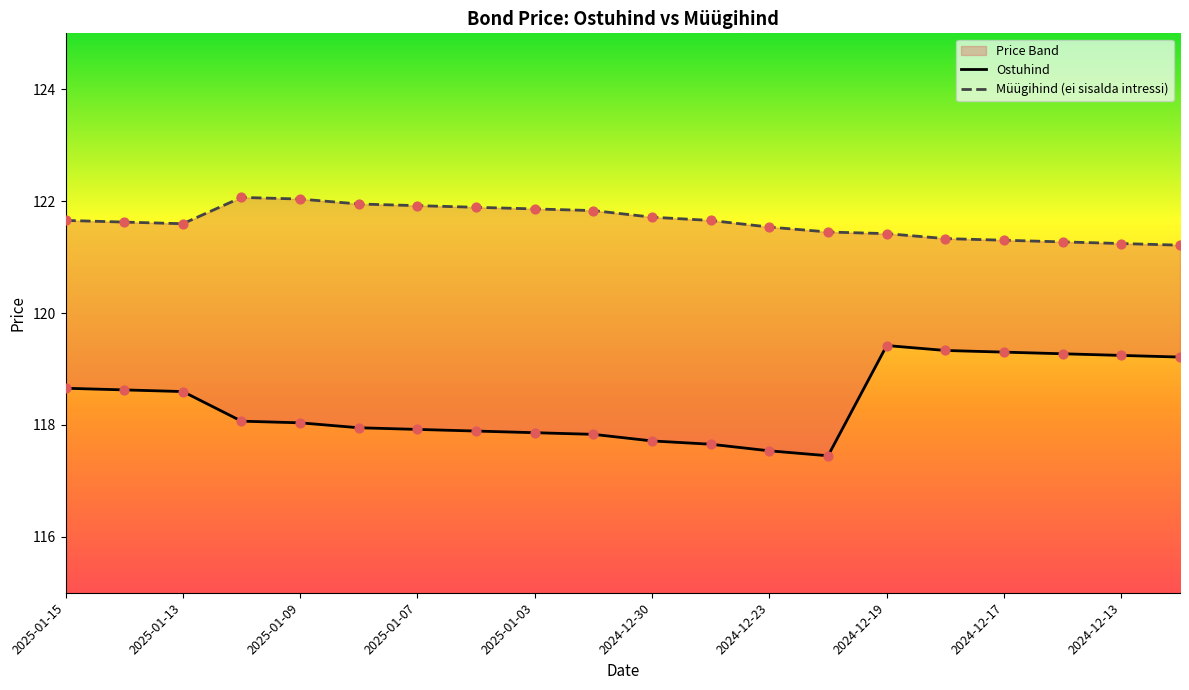

At how many categories does at least one series exceed 120?

20